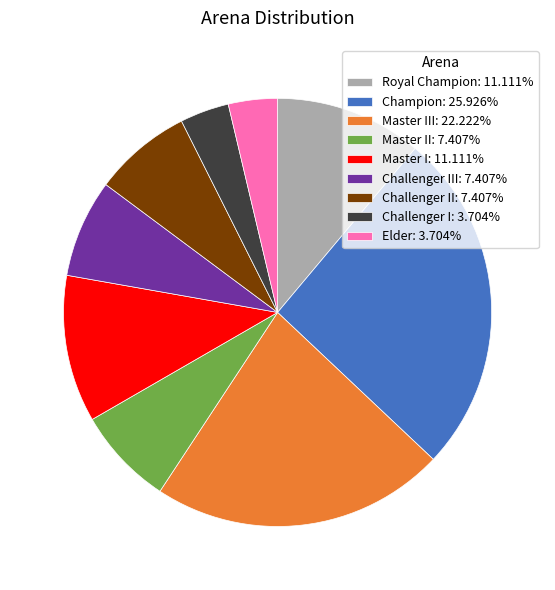

Combined, do Challenger I: 3.704% and Challenger III: 7.407% account for over 50%?

No